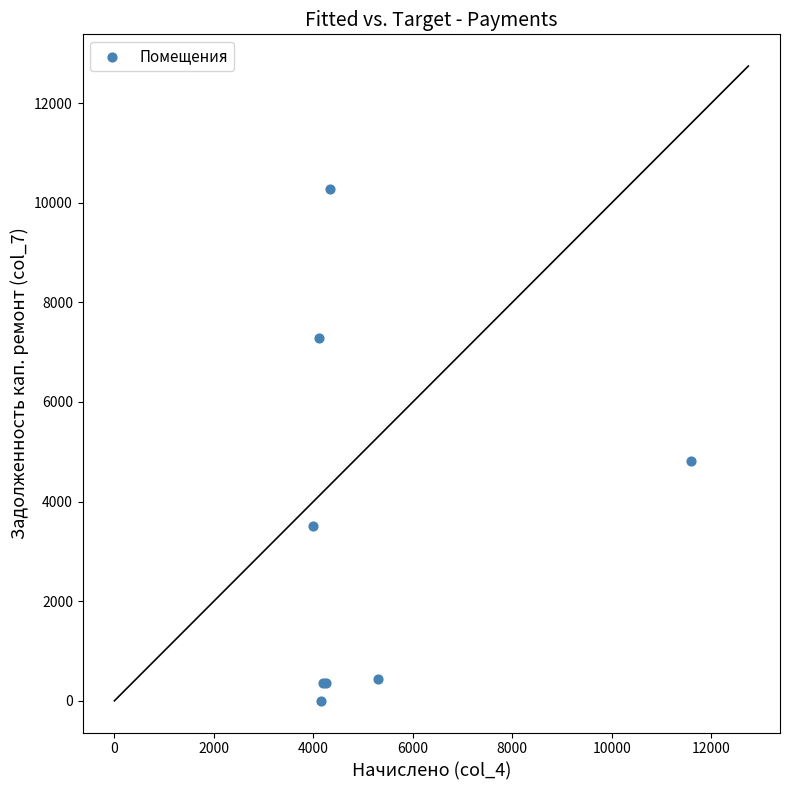

What Y value in the scatter plot is closest to 5135?

4819.0